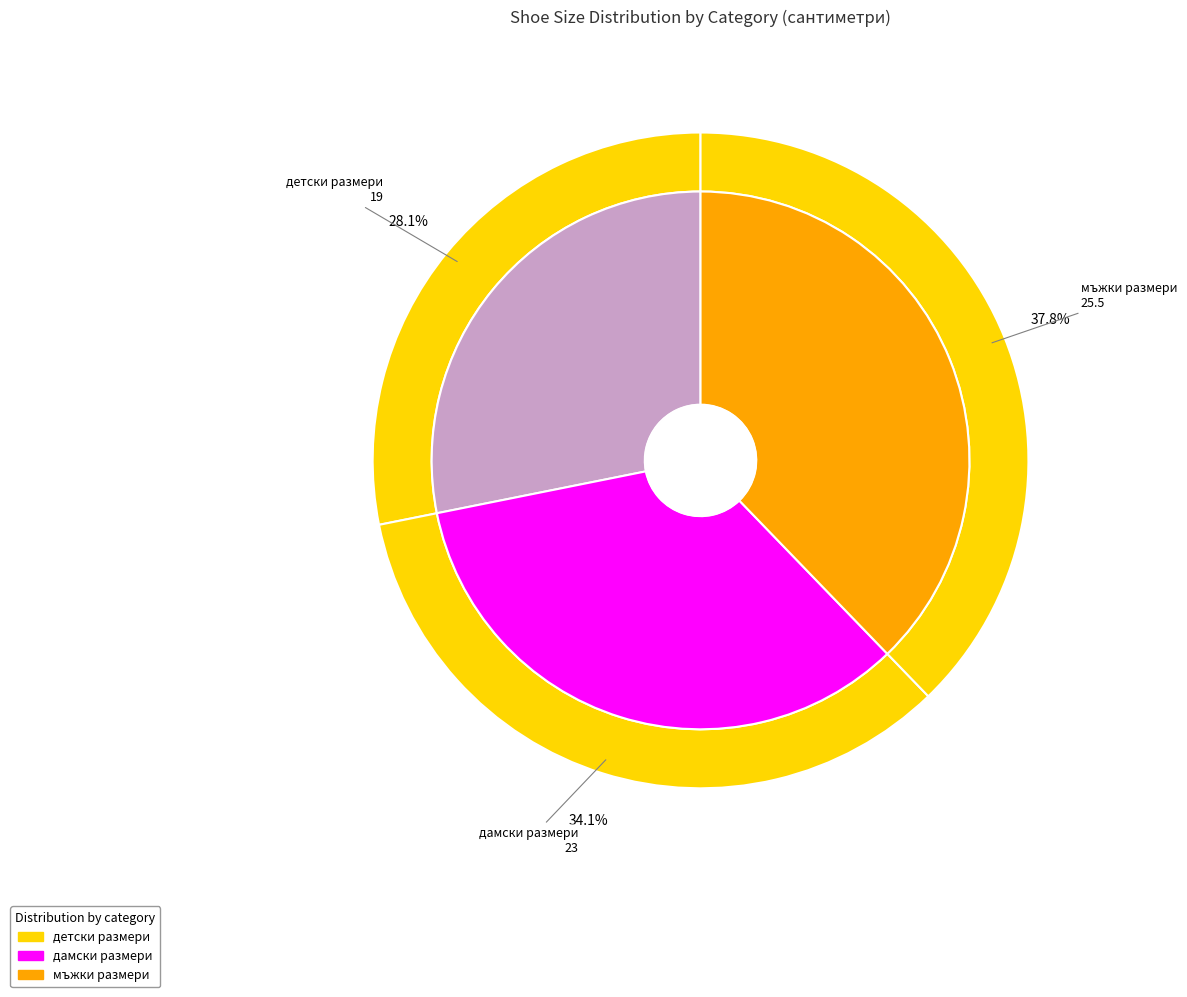

Do мъжки размери and дамски размери together represent more than half of the pie?

Yes